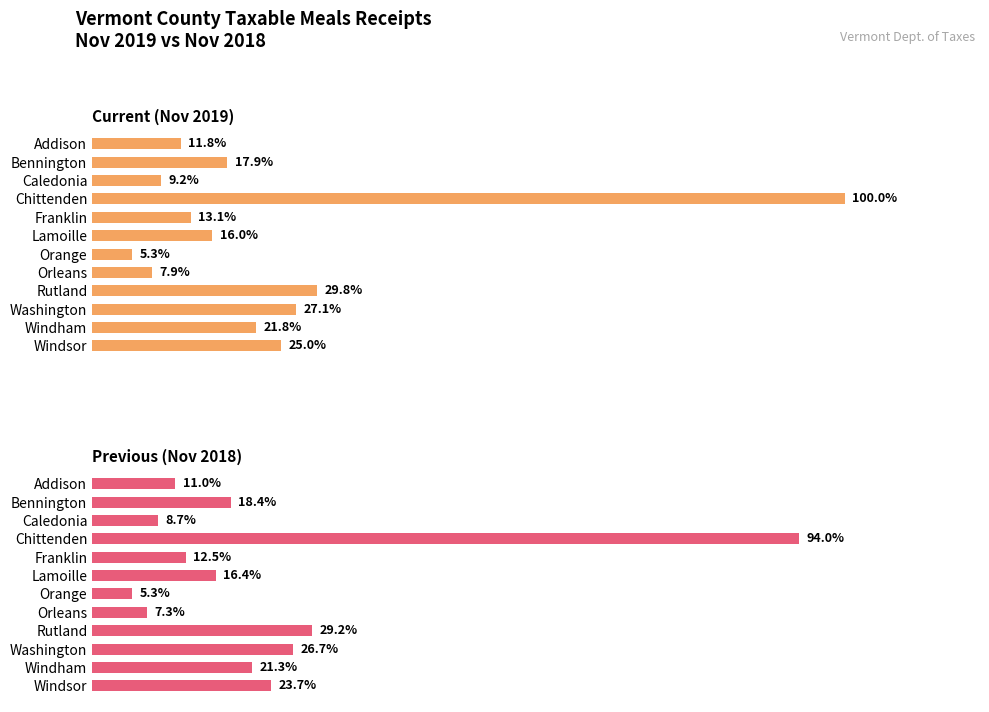

Between Windham and Bennington, which is larger?

Windham